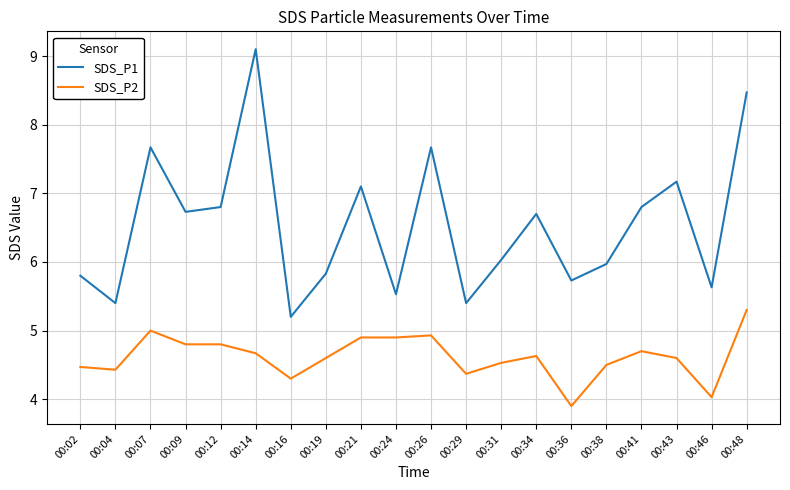

At which label is SDS_P2 closest to 4?

00:46